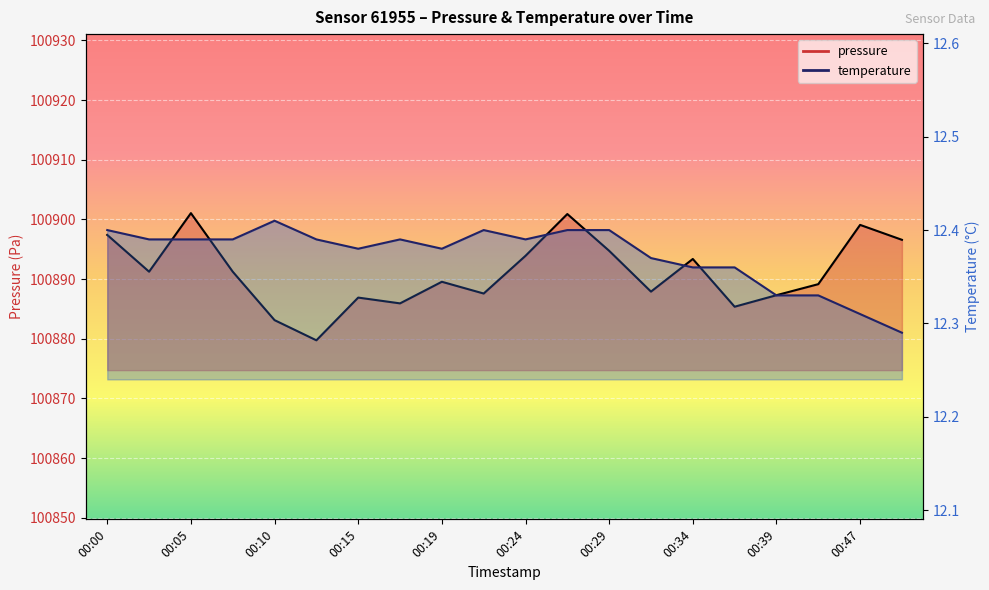

What is the value of the temperature point at the 3rd from the left?

12.4